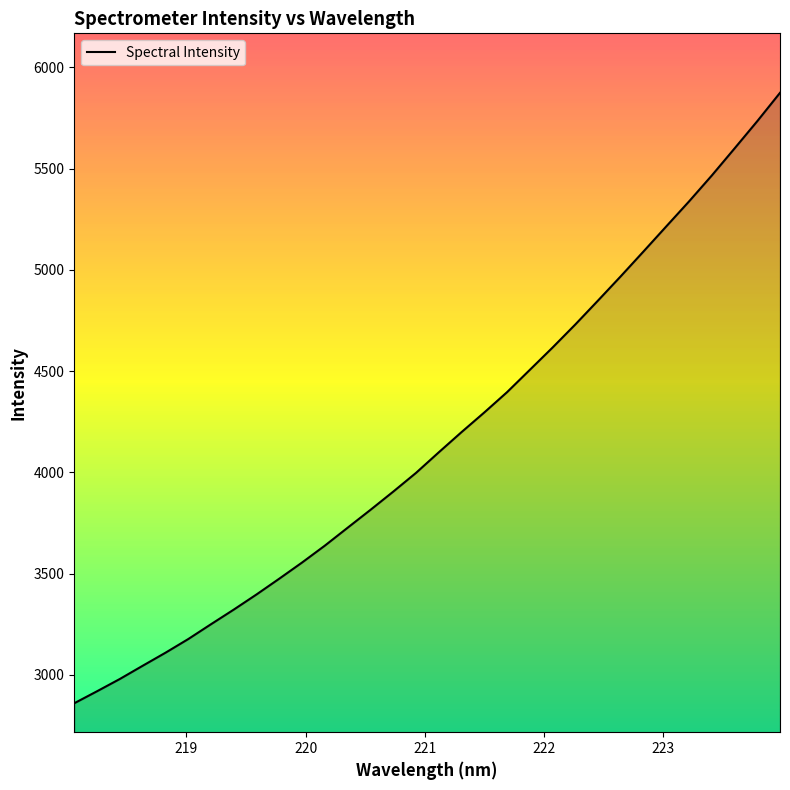

What is the greatest value displayed?

5874.7